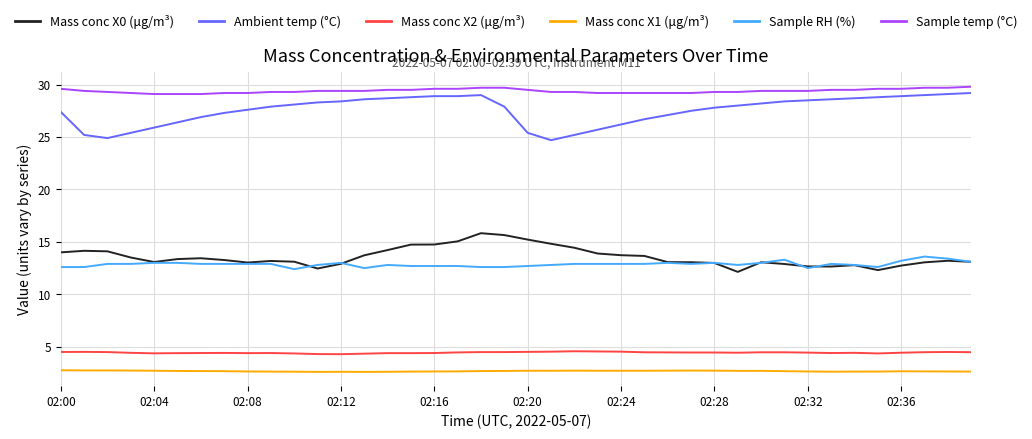

True or false: Sample temp (°C) and Mass conc X1 (μg/m³) intersect in this chart.

False